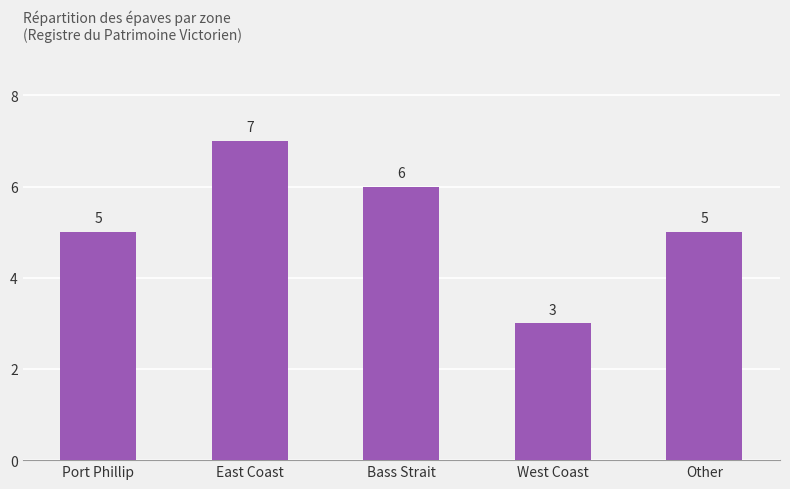

What is the label of the 5th bar from the left?

Other